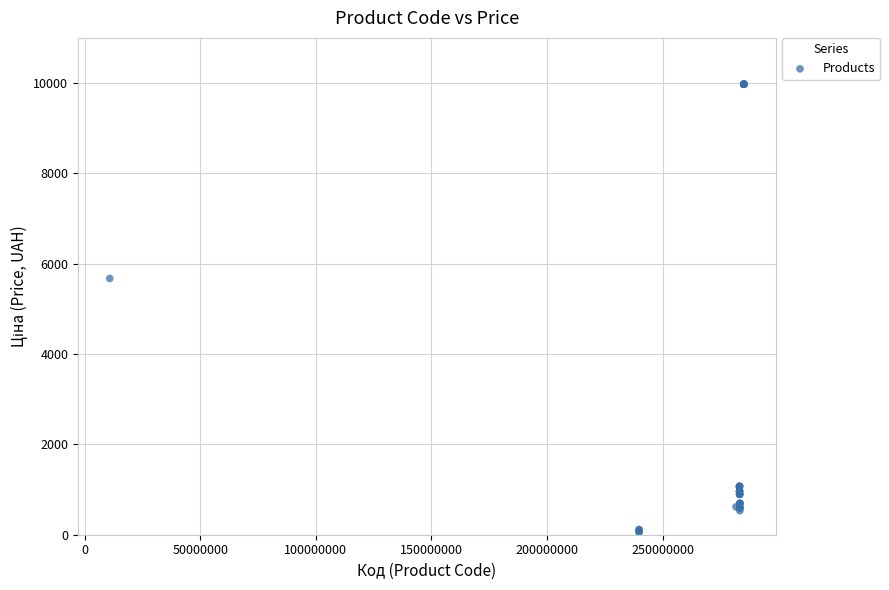

What Y value in the scatter plot is closest to 5016?

5673.8